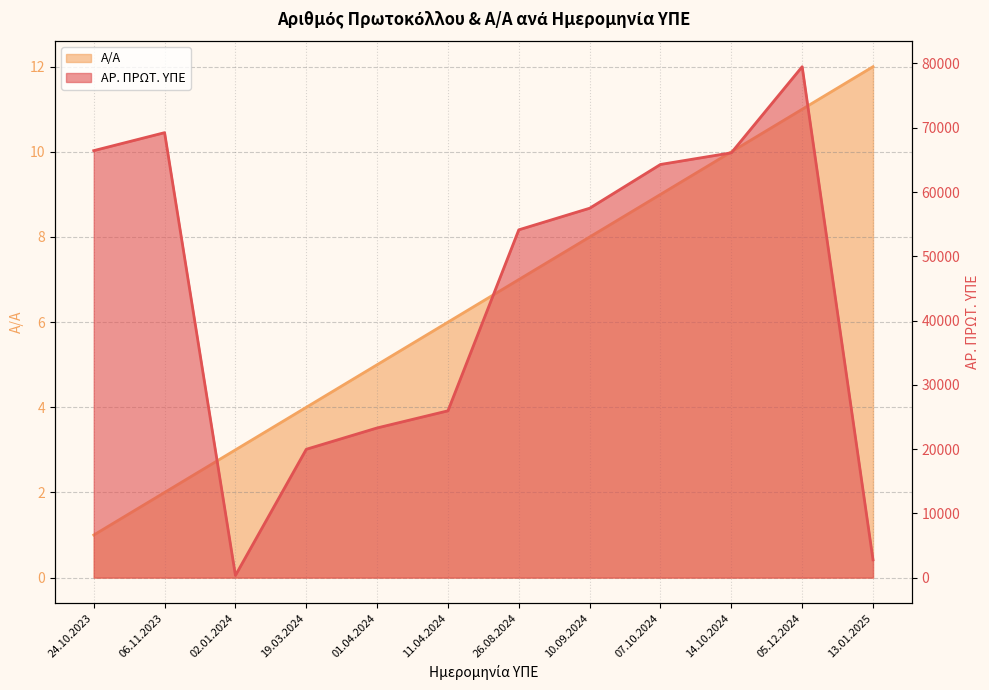

True or false: Α/Α and ΑΡ. ΠΡΩΤ. ΥΠΕ cross at least once.

False